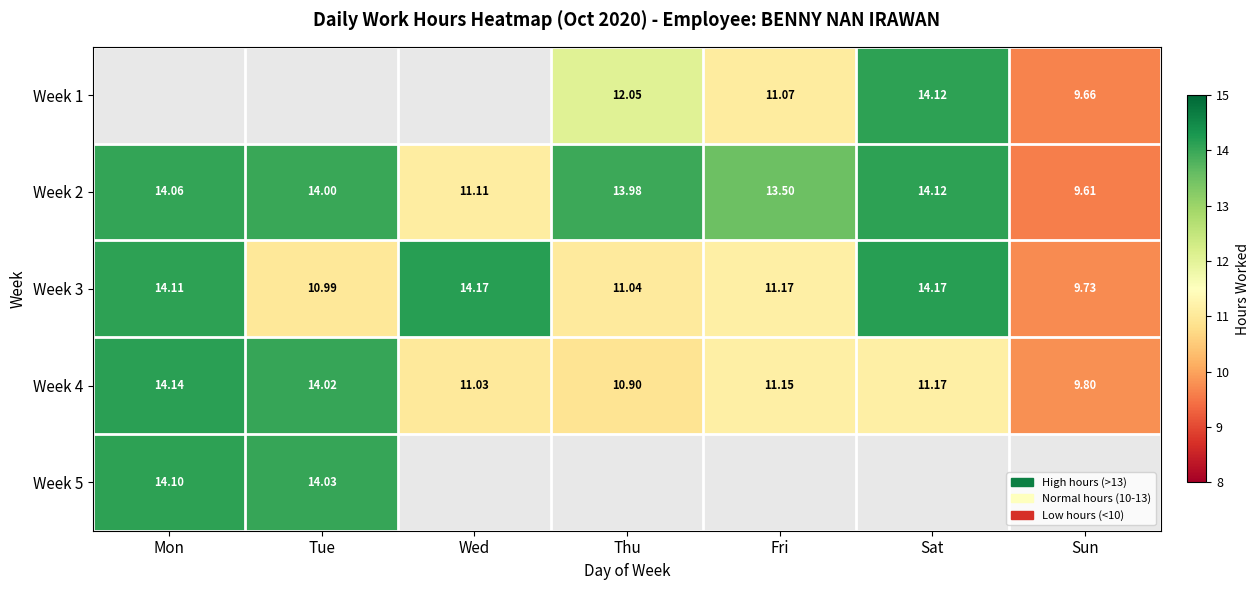

Rank the categories by Week 4 value from highest to lowest.

Mon, Tue, Sat, Fri, Wed, Thu, Sun